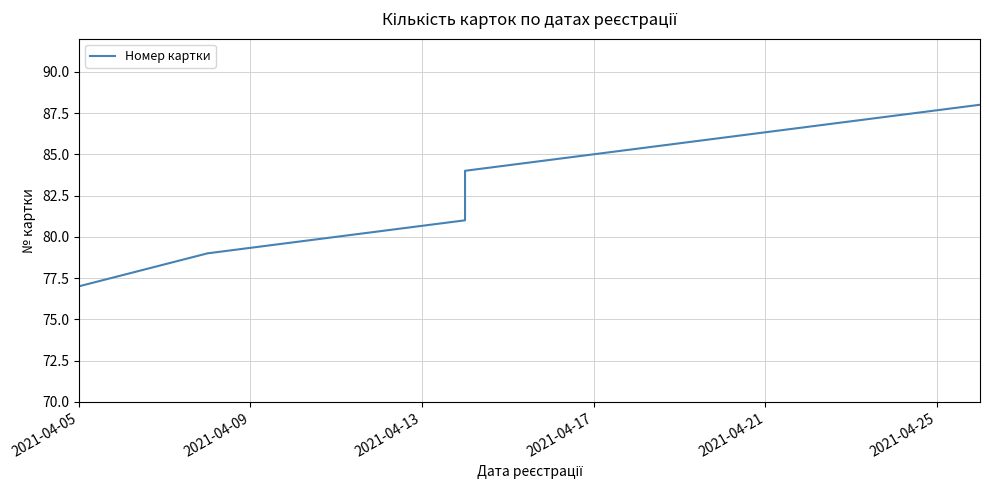

Does the chart display data point markers on the line(s)?

No